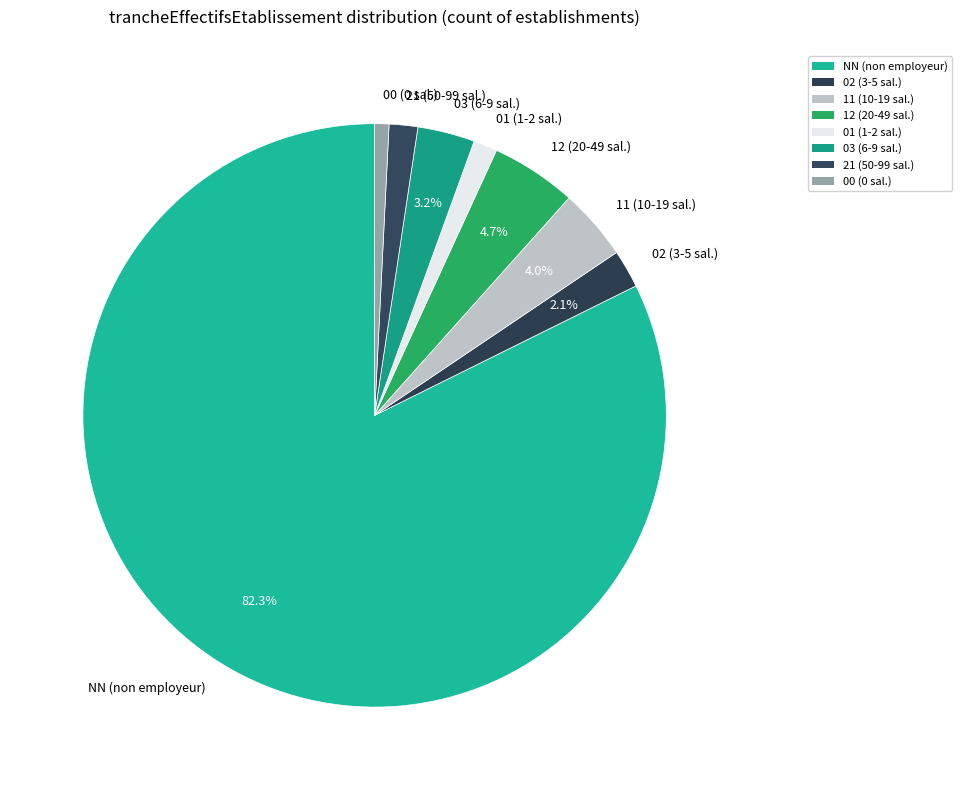

Combined, do 03 (6-9 sal.) and 12 (20-49 sal.) account for over 50%?

No